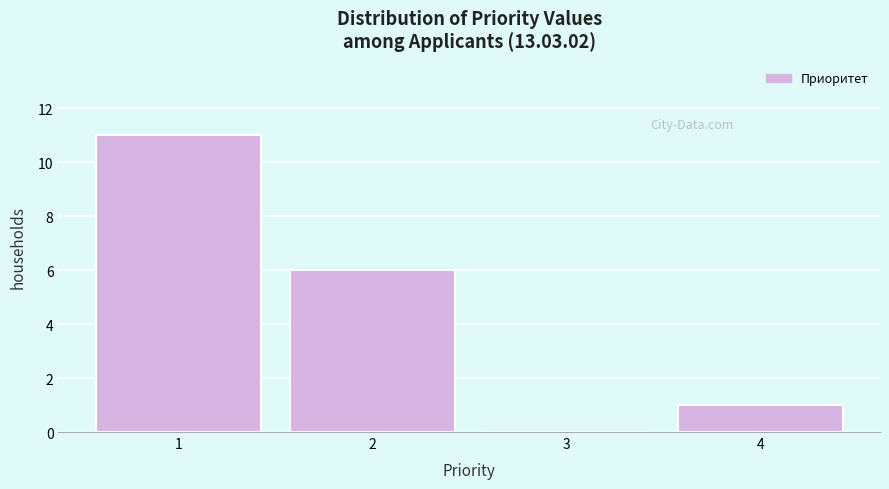

Reading right to left, what are all the values shown in this chart?

4=1	3=0	2=6	1=11